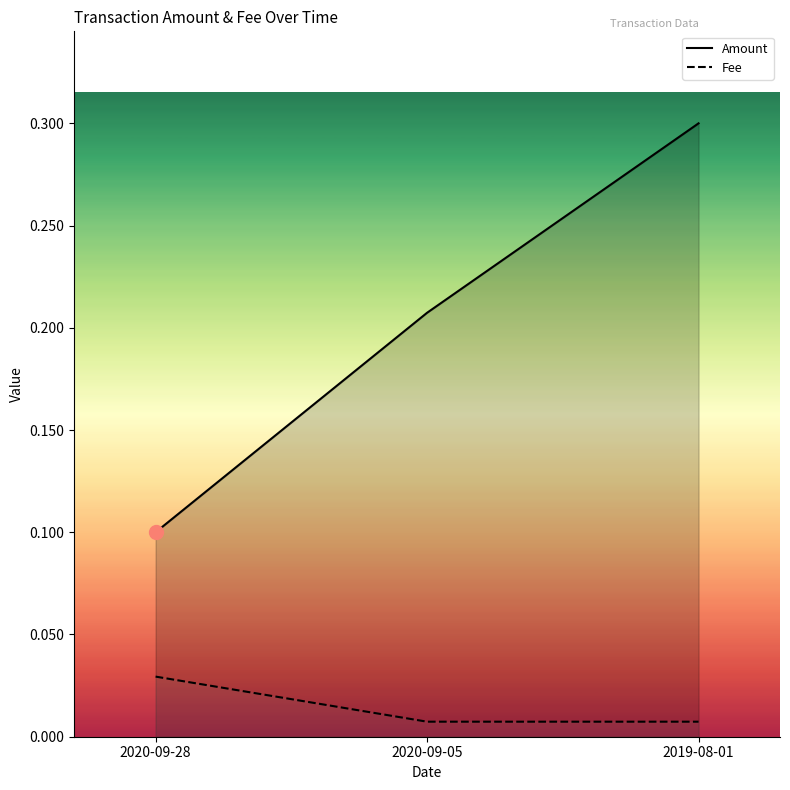

The value of Fee at 2020-09-28 is 0.0. True or false?

True